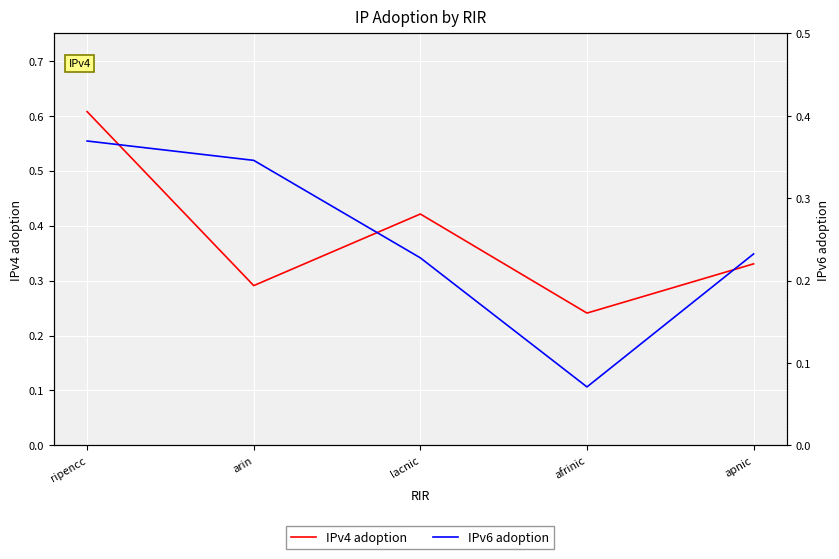

Between which two adjacent categories do IPv6 adoption and IPv4 adoption first intersect?

ripencc and arin